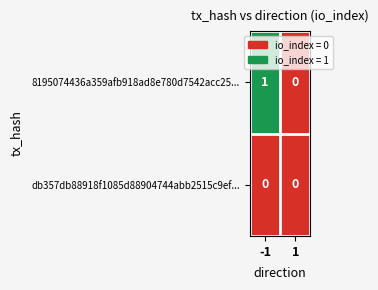

List the labels in order of 8195074436a359afb918ad8e780d7542acc25... value, largest first.

-1, 1